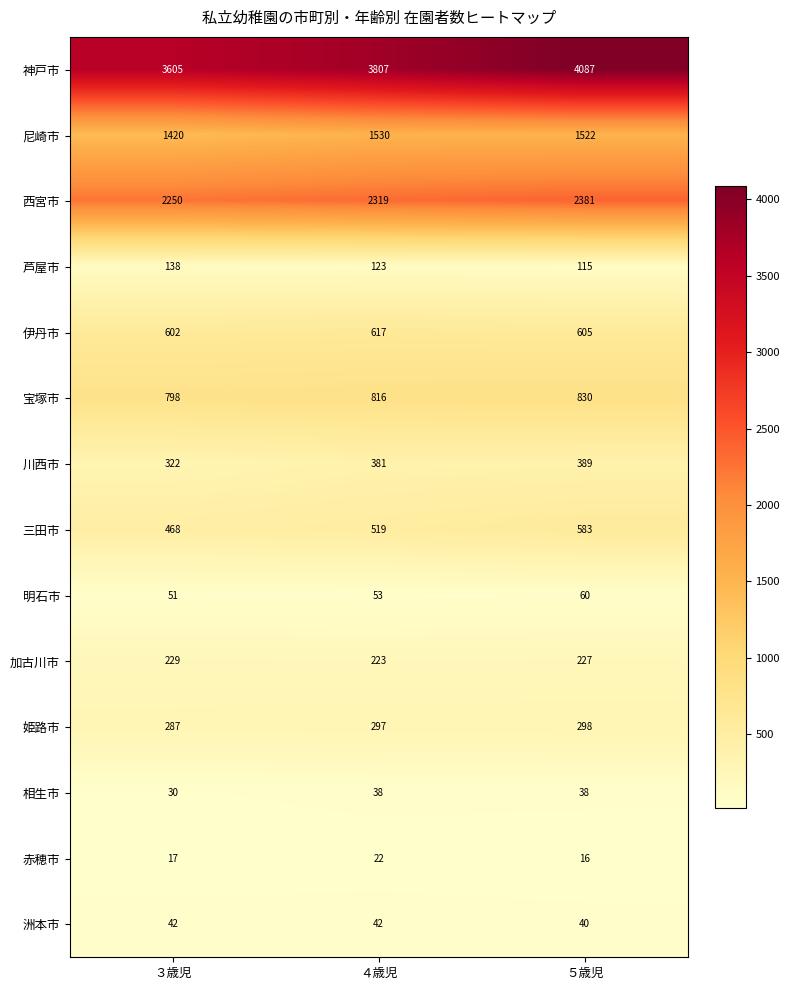

What is the average value of the 尼崎市 series?

1491